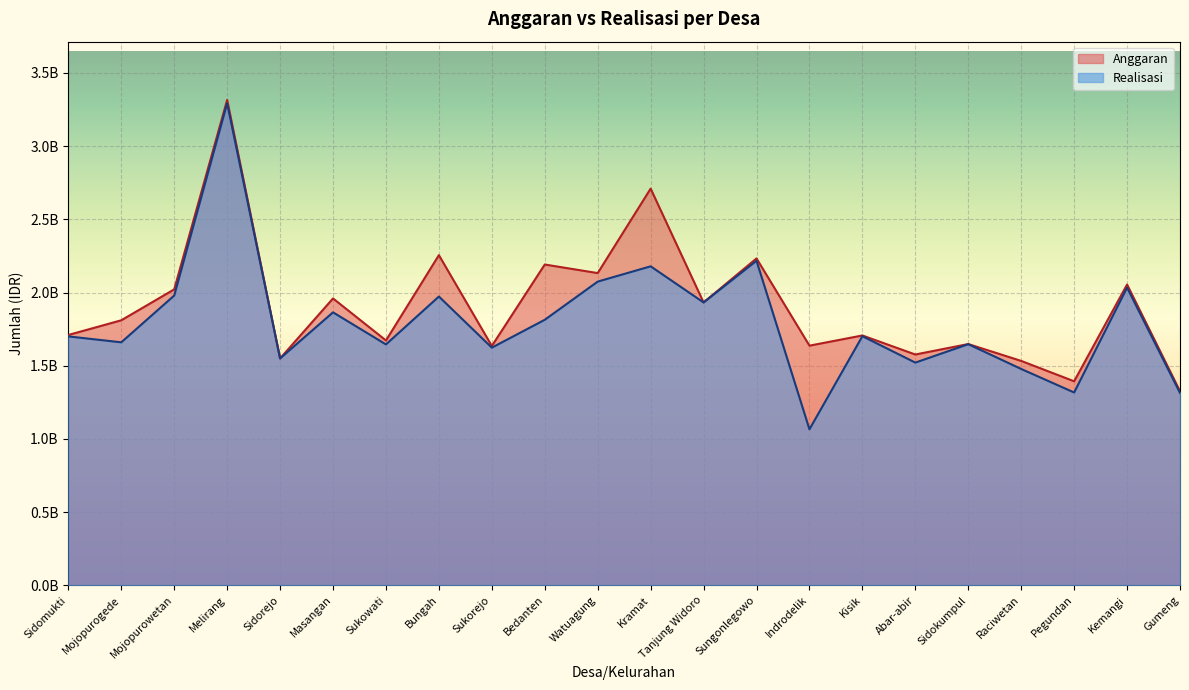

Rank the series by their average value, from lowest to highest.

Realisasi, Anggaran